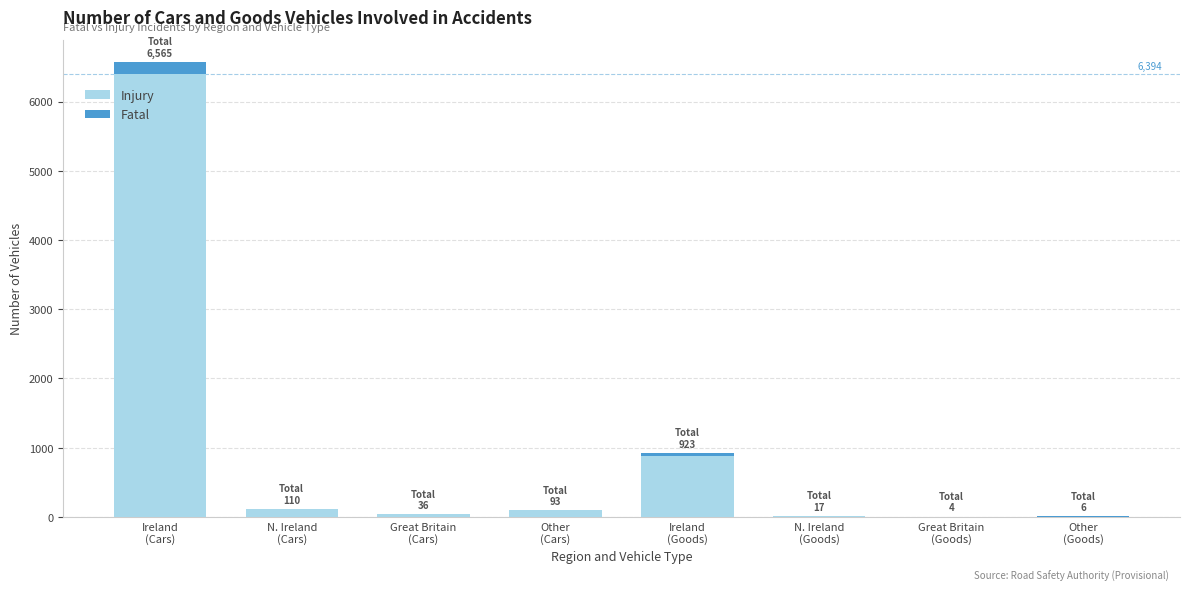

What is the highest value of the Injury series?

6394